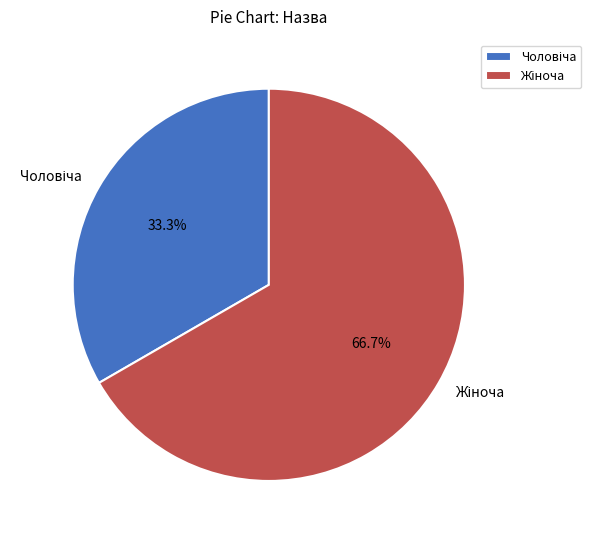

How many slices are in this pie chart?

2